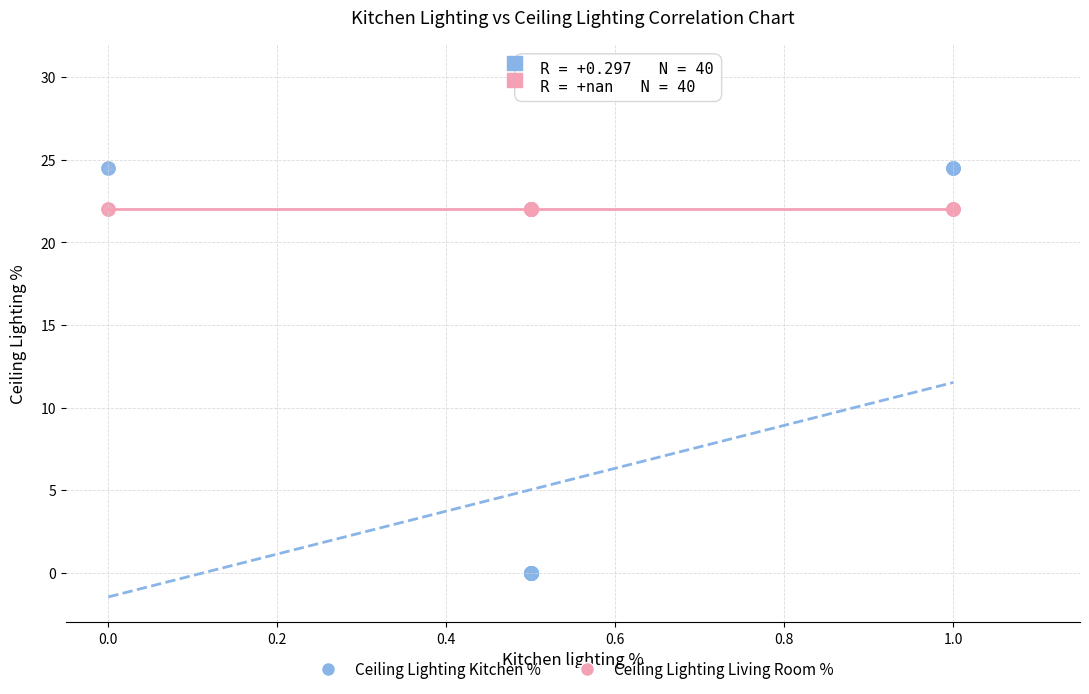

What are all the series names shown in the legend?

Ceiling Lighting Kitchen %, Ceiling Lighting Living Room %